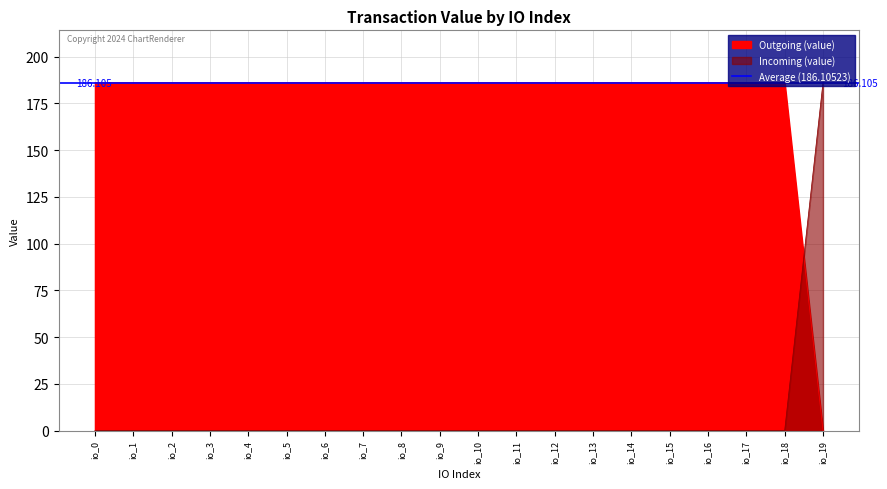

True or false: Incoming (value) and Outgoing (value) cross at least once.

True